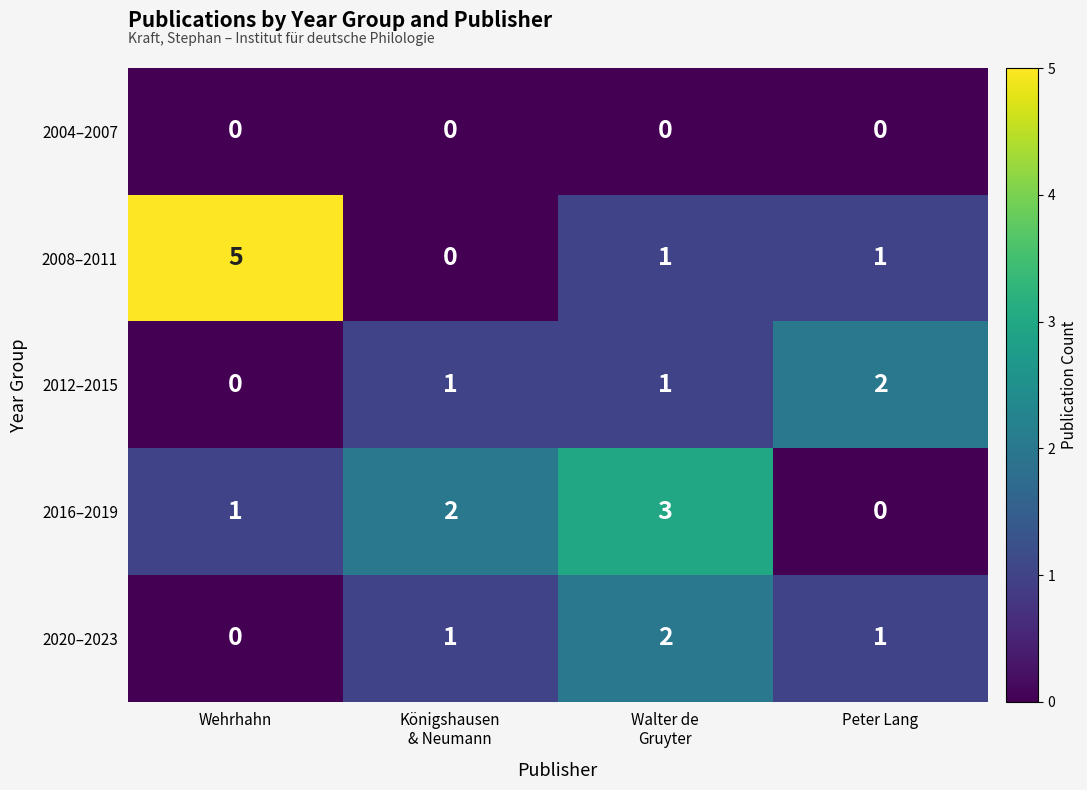

Reading left to right, list all the values displayed in this chart.

2004–2007: 0	0	0	0
2008–2011: 5	0	1	1
2012–2015: 0	1	1	2
2016–2019: 1	2	3	0
2020–2023: 0	1	2	1